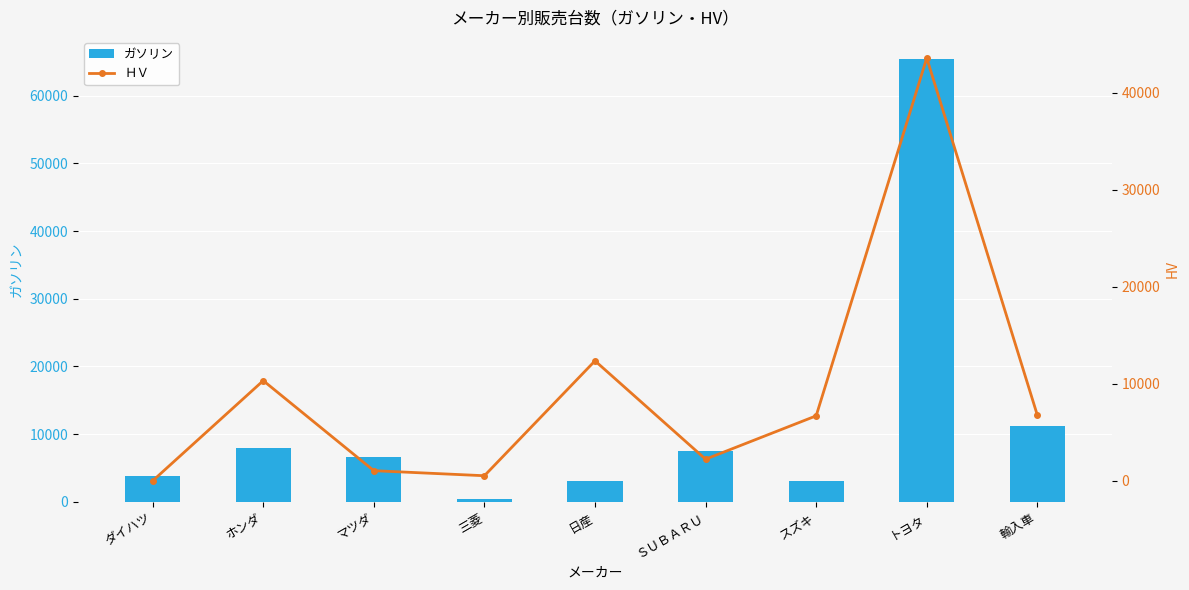

Does the chart contain stacked bars?

No